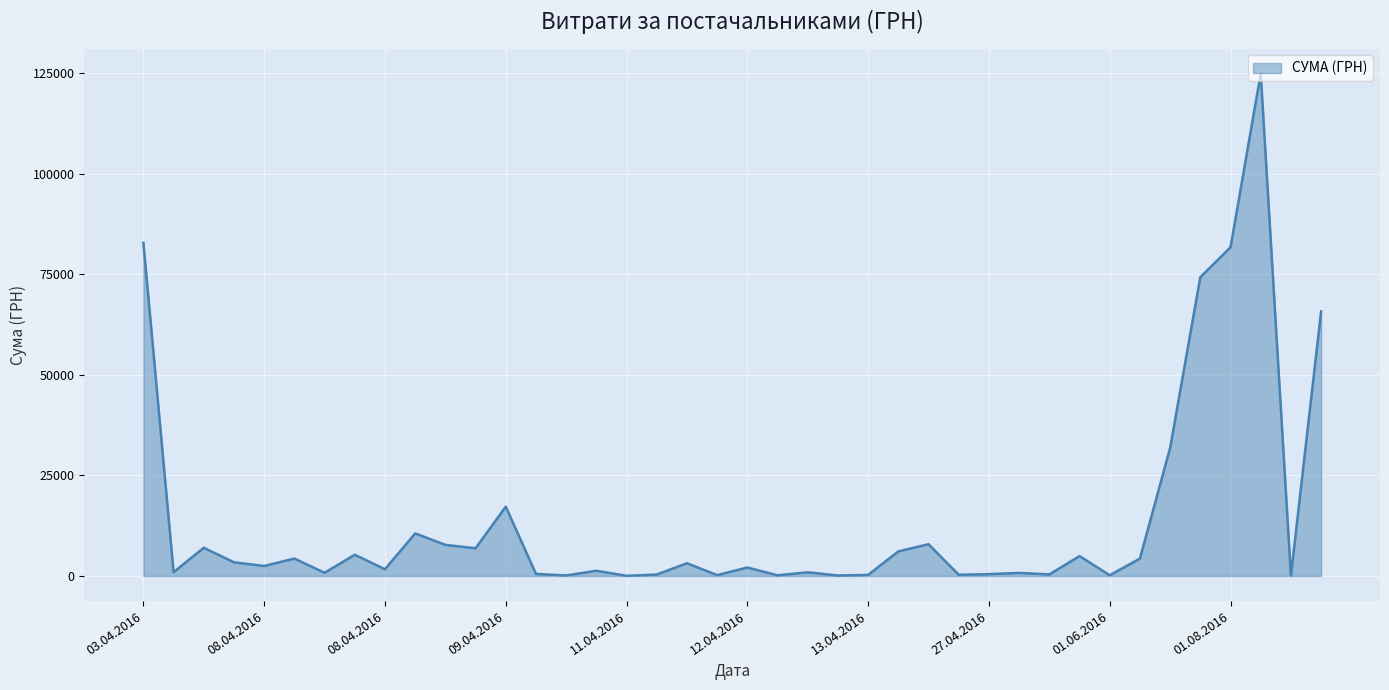

What is the greatest value displayed?

124904.8